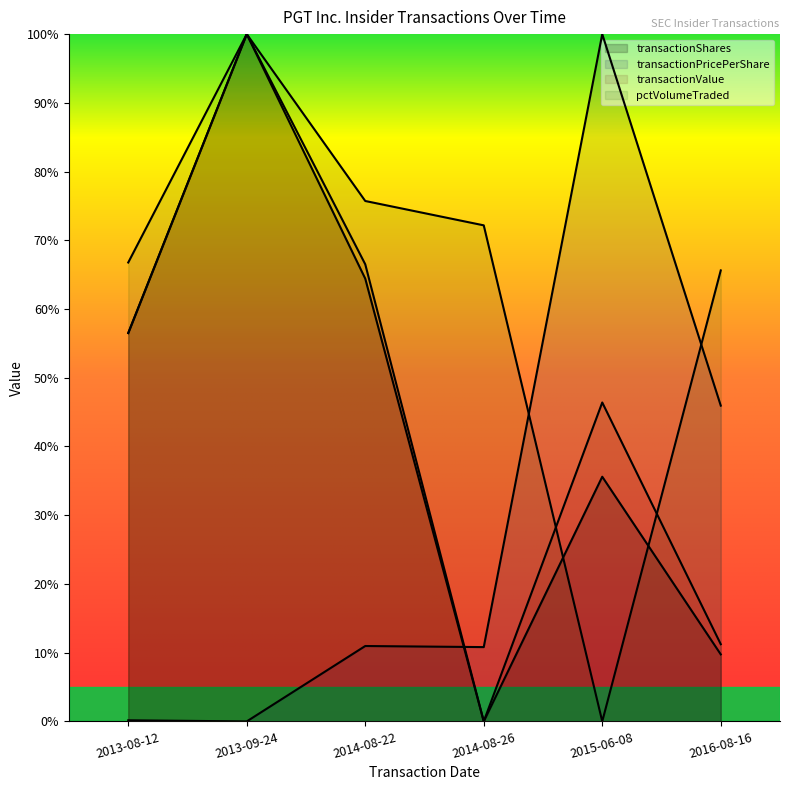

Reading left to right, extract all data points from this chart.

transactionShares: 0.6	1.0	0.6	0.0	0.4	0.1
transactionPricePerShare: 0.0	0.0	0.1	0.1	1.0	0.5
transactionValue: 0.6	1.0	0.7	0.0	0.5	0.1
pctVolumeTraded: 0.7	1.0	0.8	0.7	0.0	0.7